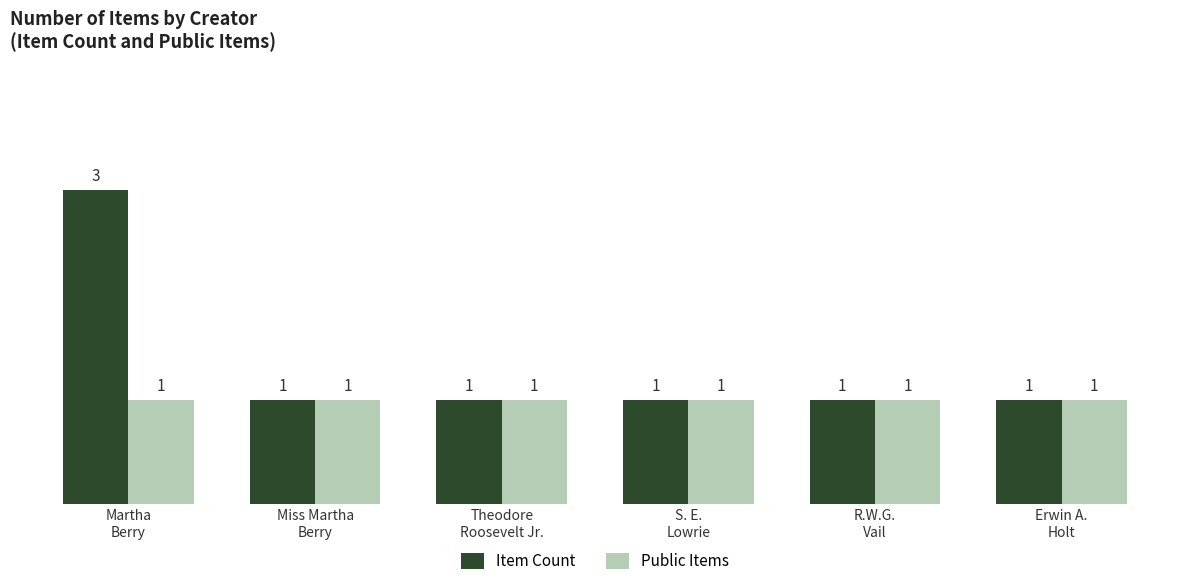

How many data points does each series have?

6